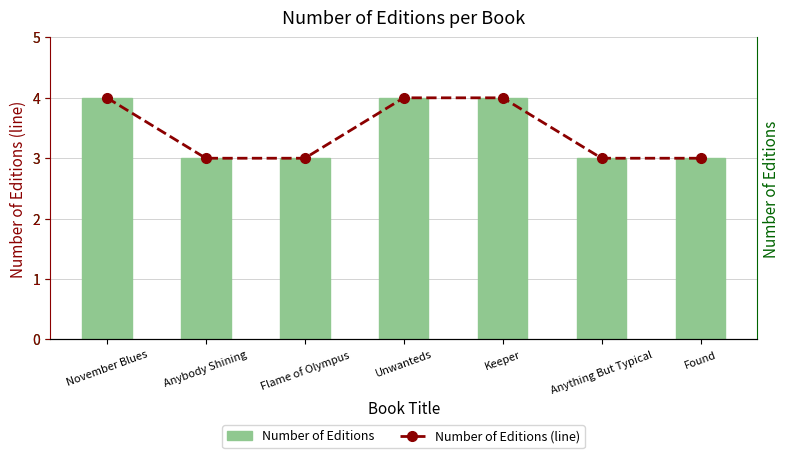

Read the Number of Editions (line) value at Flame of Olympus.

3